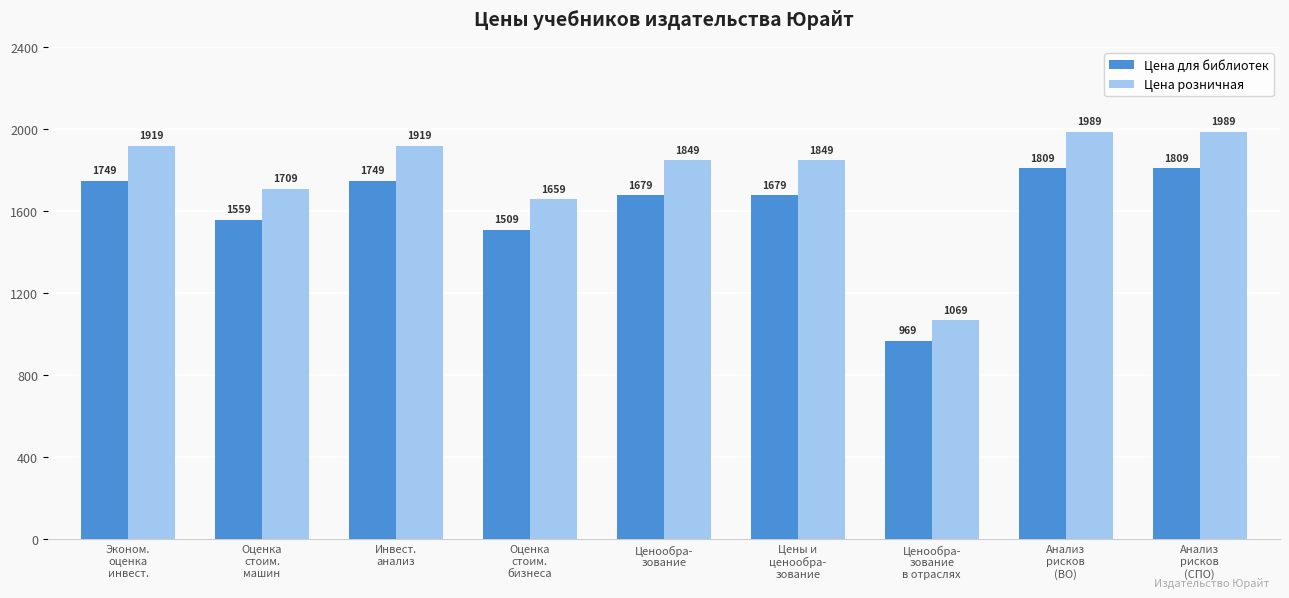

True or false: Цена для библиотек has a value of 2284 at Оценка
стоим.
бизнеса.

False